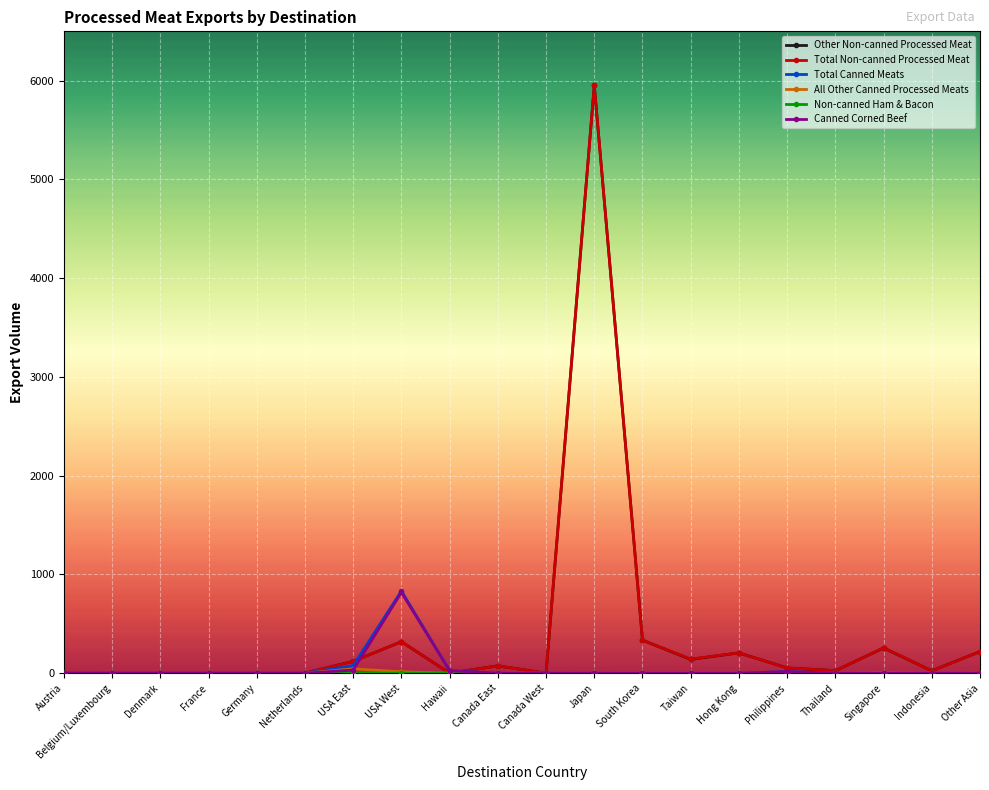

At which category is the sum across all series the highest?

Japan